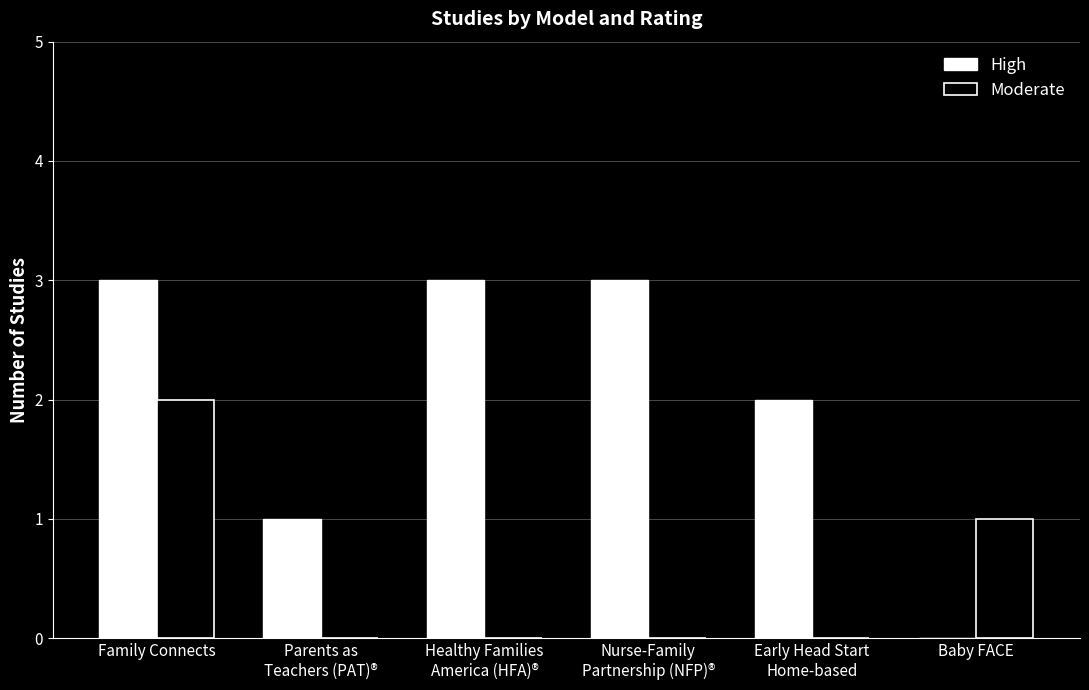

At which category is the sum across all series the highest?

Family Connects